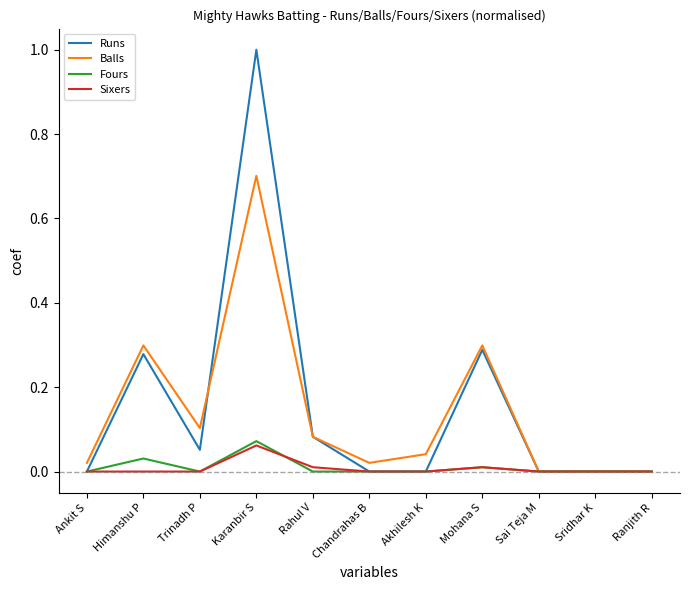

Does the chart have visible grid lines?

No